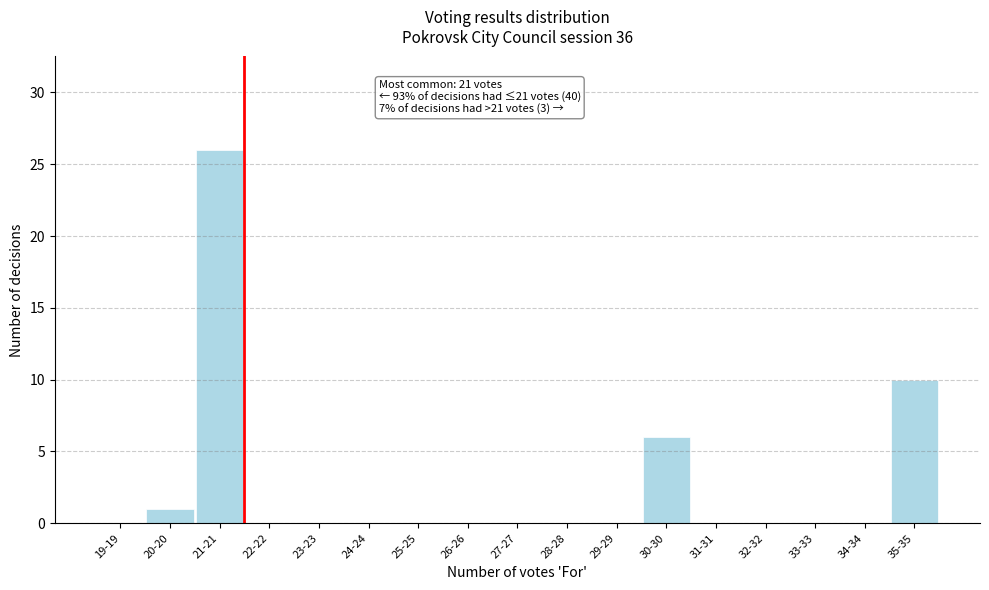

Reading left to right, what are all the values shown in this chart?

19-19=0	20-20=1	21-21=26	22-22=0	23-23=0	24-24=0	25-25=0	26-26=0	27-27=0	28-28=0	29-29=0	30-30=6	31-31=0	32-32=0	33-33=0	34-34=0	35-35=10